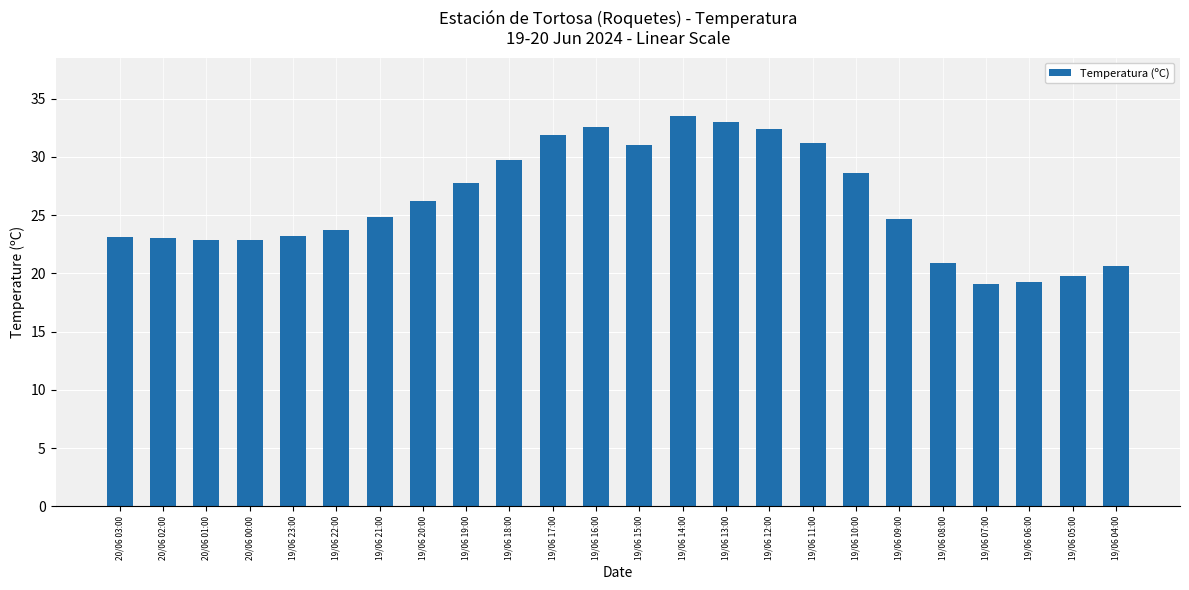

Count the number of values greater than 24.

13